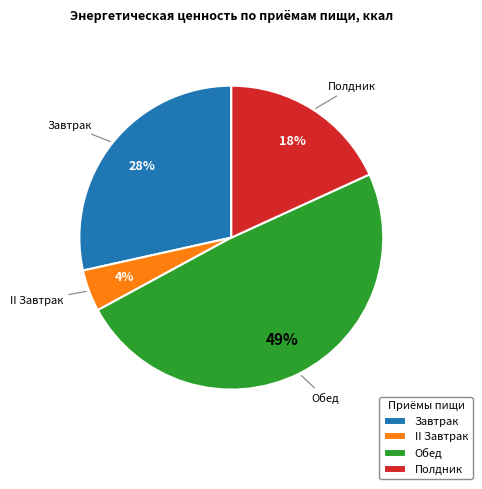

What is the ratio of the value at Завтрак to the value at Обед?

0.6